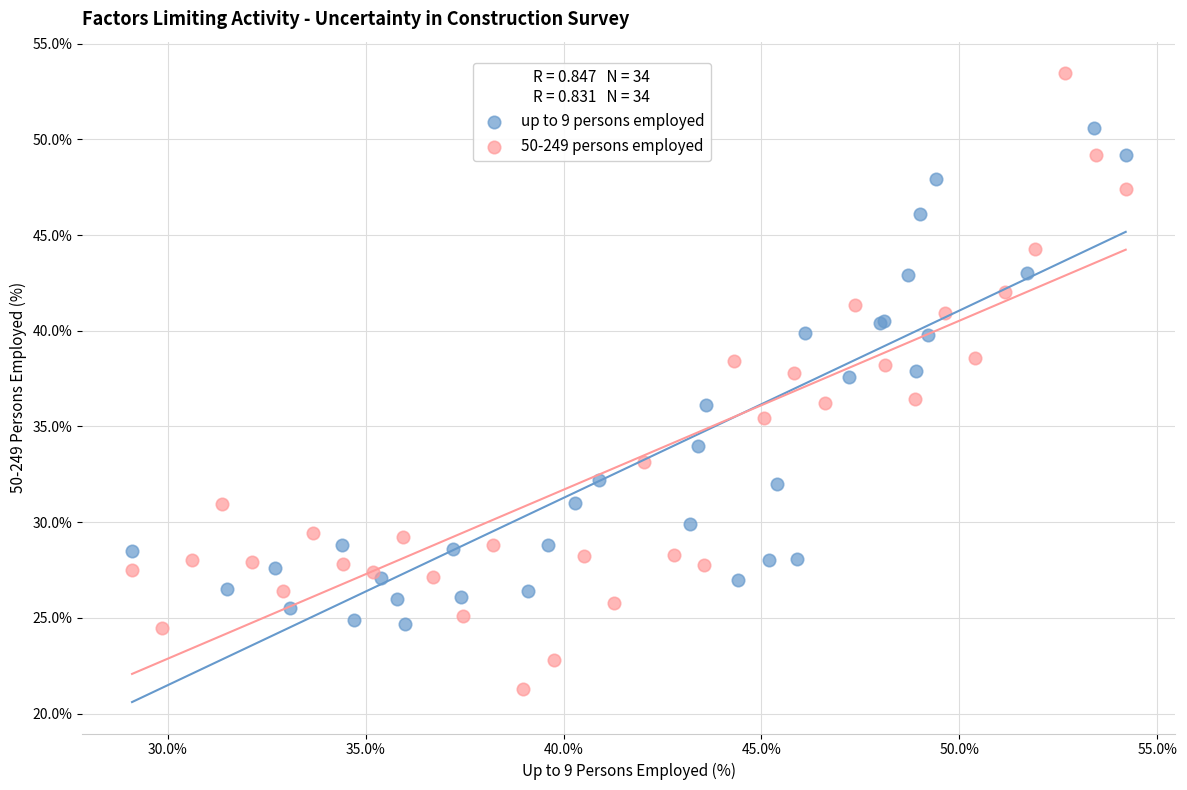

Which series contains the lowest Y value?

50-249 persons employed